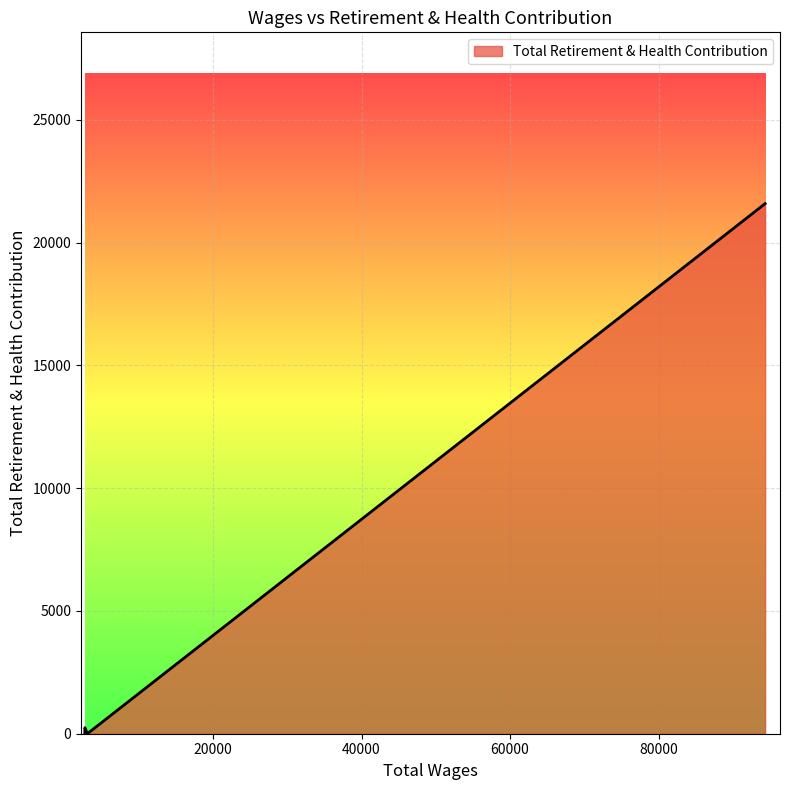

What is the sum of all values?

21834